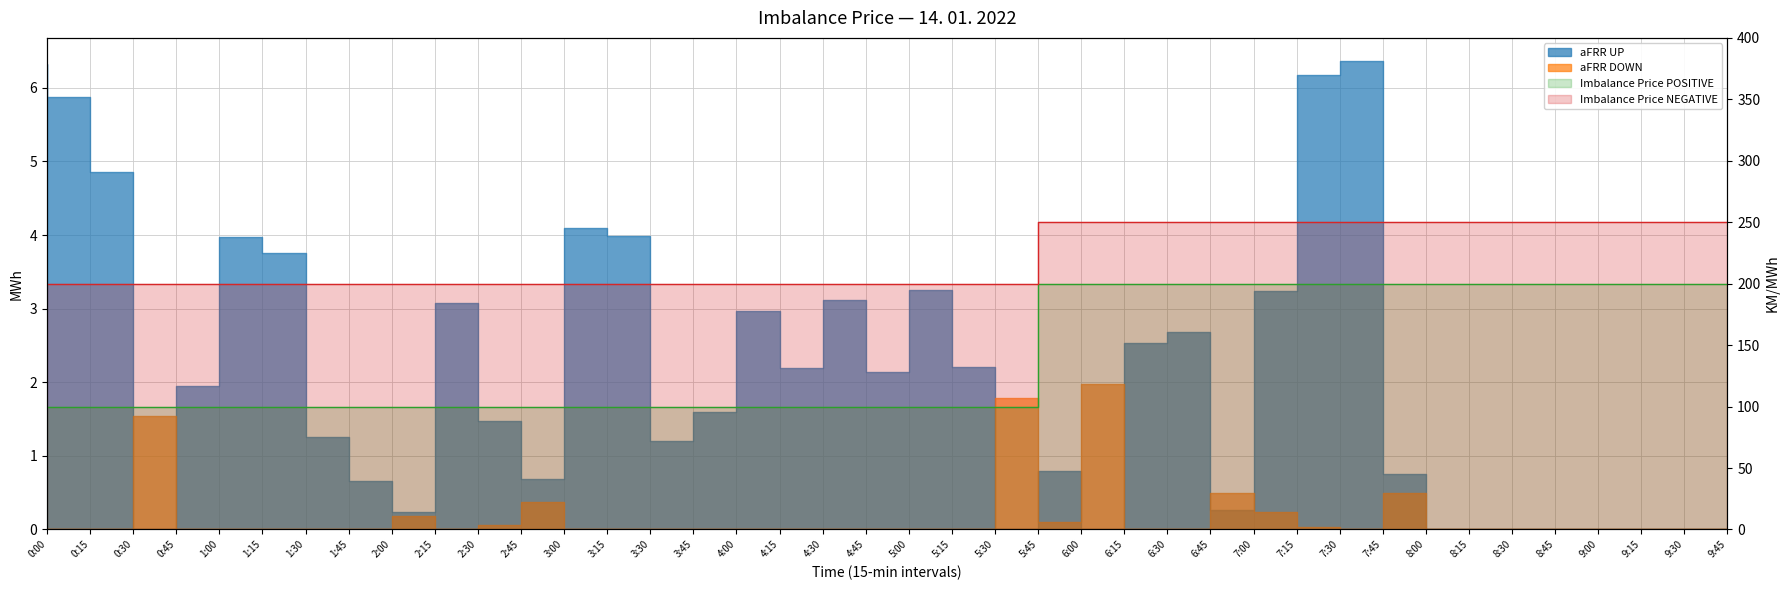

Which series has the largest range (max minus min)?

Imbalance Price POSITIVE